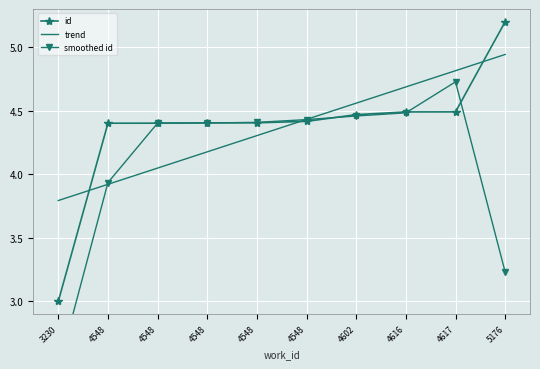

Rank the categories by value from lowest to highest.

3230, 4548, 4548, 4548, 4548, 4548, 4602, 4616, 4617, 5176